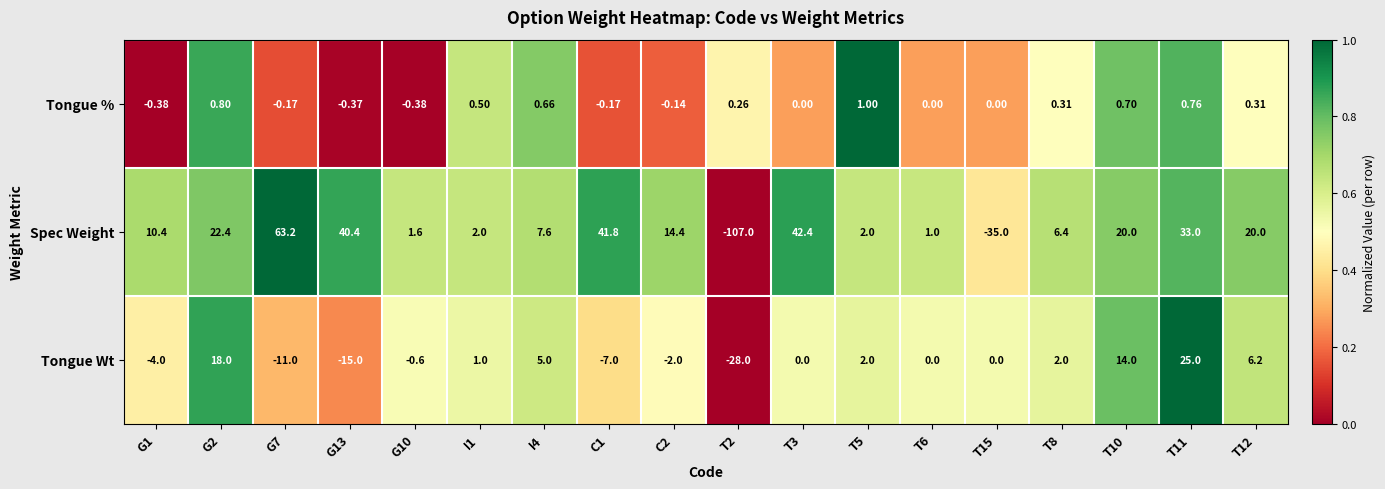

Which series has the largest total across all categories?

Spec Weight